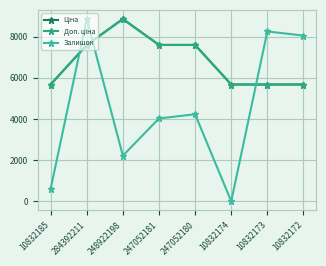

Does the chart have visible grid lines?

Yes